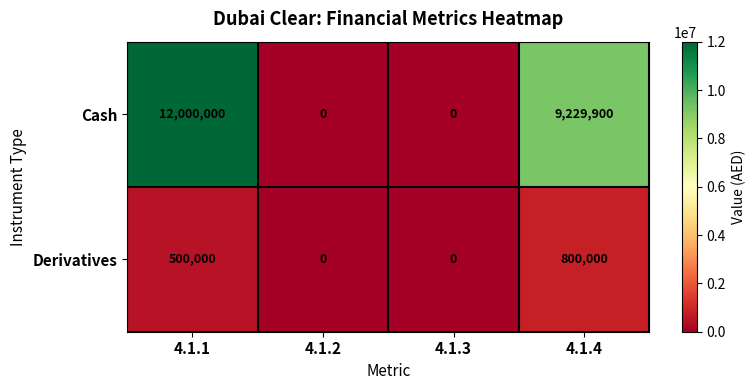

At how many categories does at least one series exceed 1552784?

2